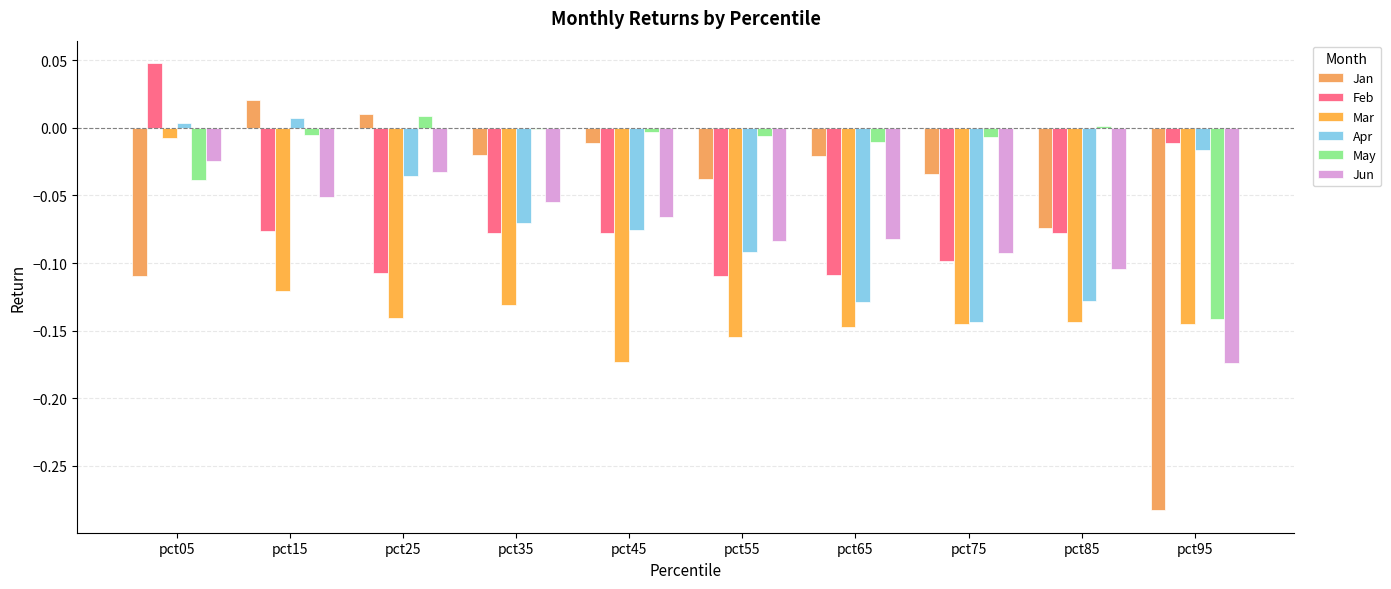

Are the bars grouped side by side (vs. stacked)?

Yes